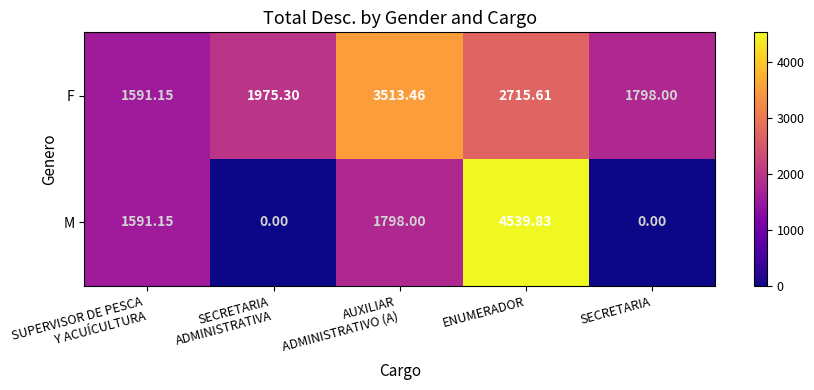

List the series in order of their peak value, highest first.

M, F